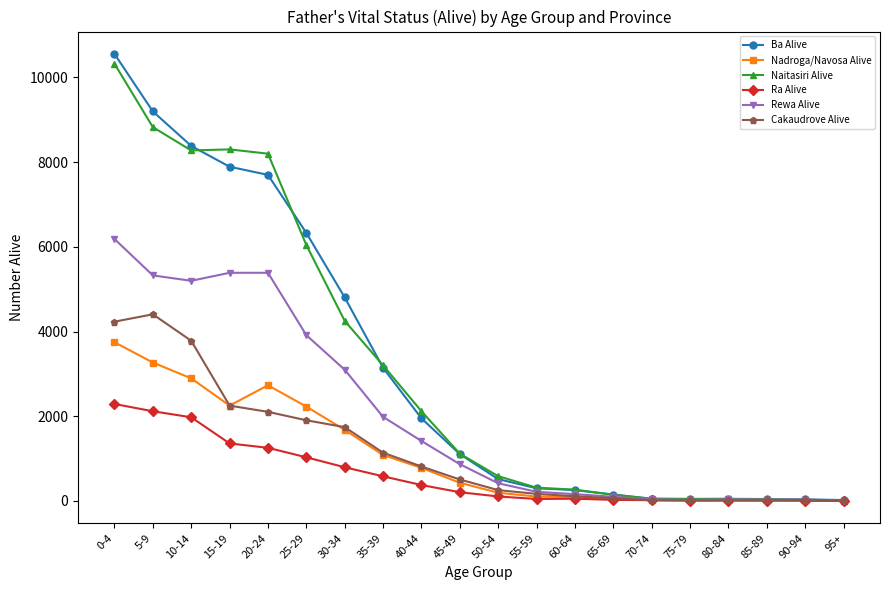

Between 0-4 and 65-69, which series saw the biggest shift?

Ba Alive